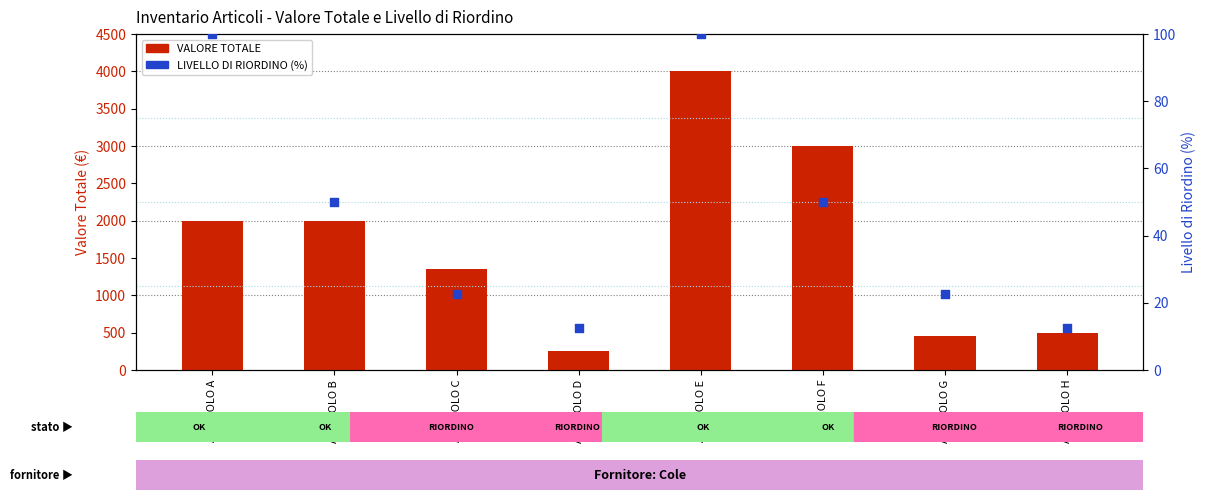

Which series reaches the maximum Y coordinate?

VALORE TOTALE